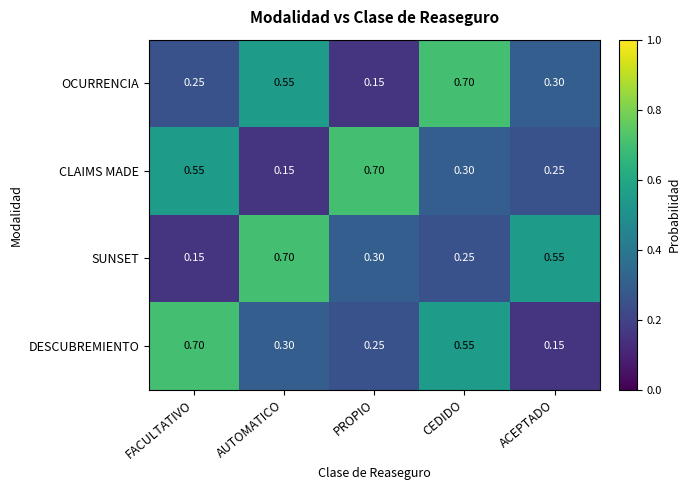

Which series changed the most between AUTOMATICO and PROPIO?

CLAIMS MADE